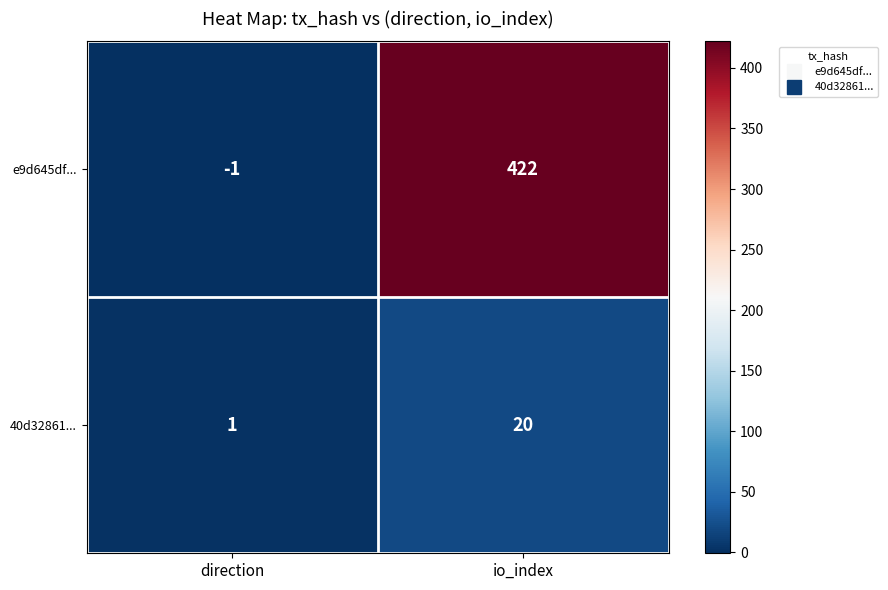

What is the difference between the highest and lowest values at io_index?

402